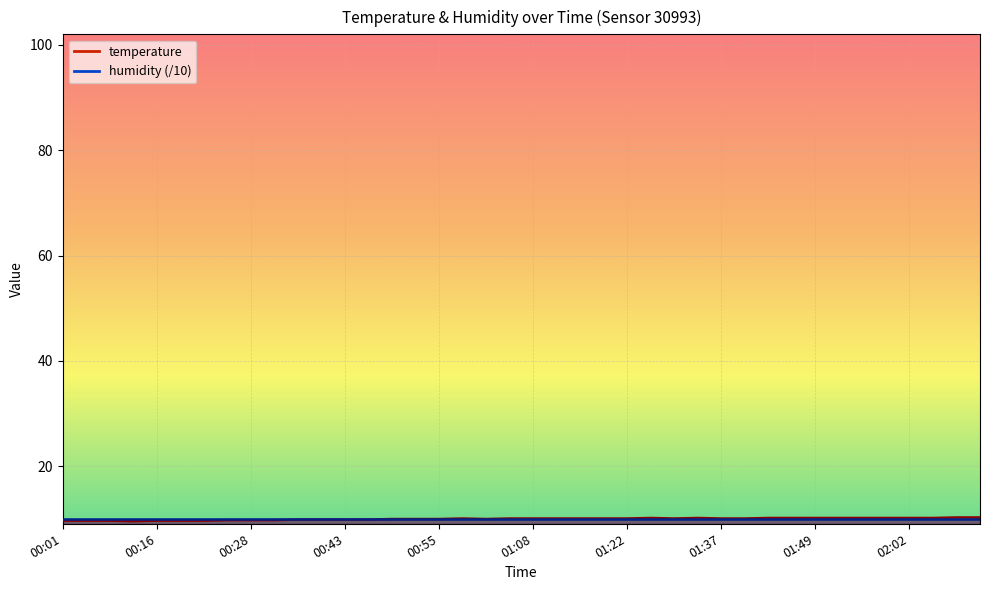

How many interior local valleys (lower than both neighbors) does the data have?

3